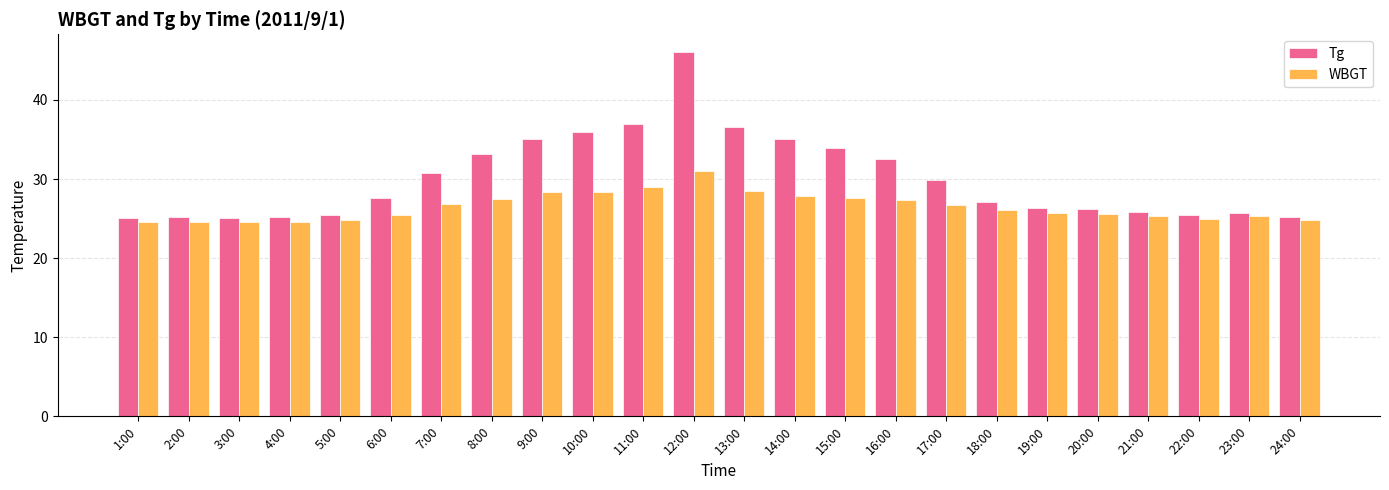

How many categories are shown in the chart?

24